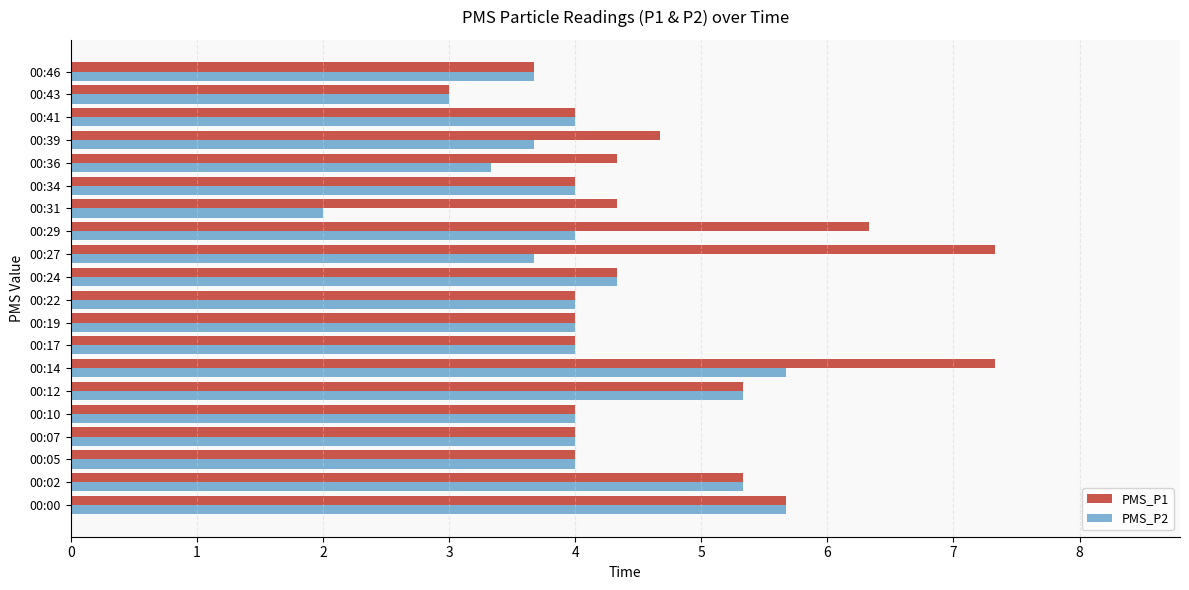

At which category is the sum across all series the highest?

00:14